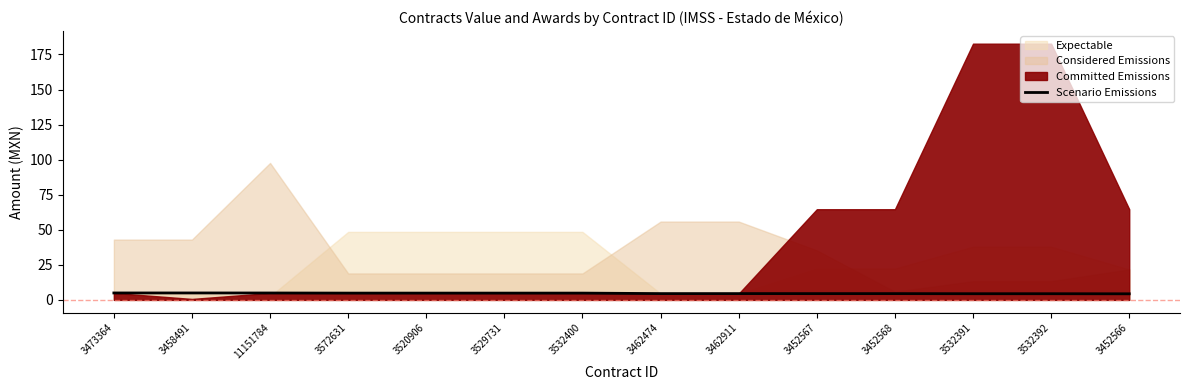

How many points are lower than both their immediate neighbors (excluding endpoints)?

1